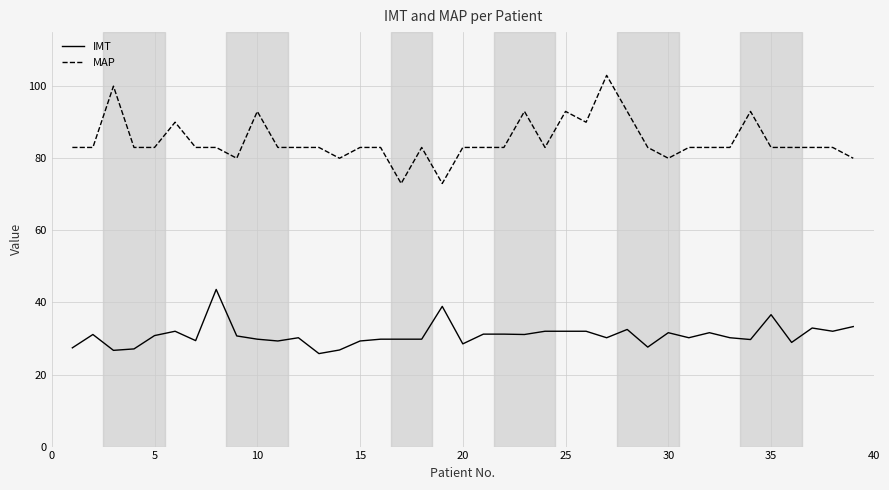

Which series has the widest spread of values?

MAP